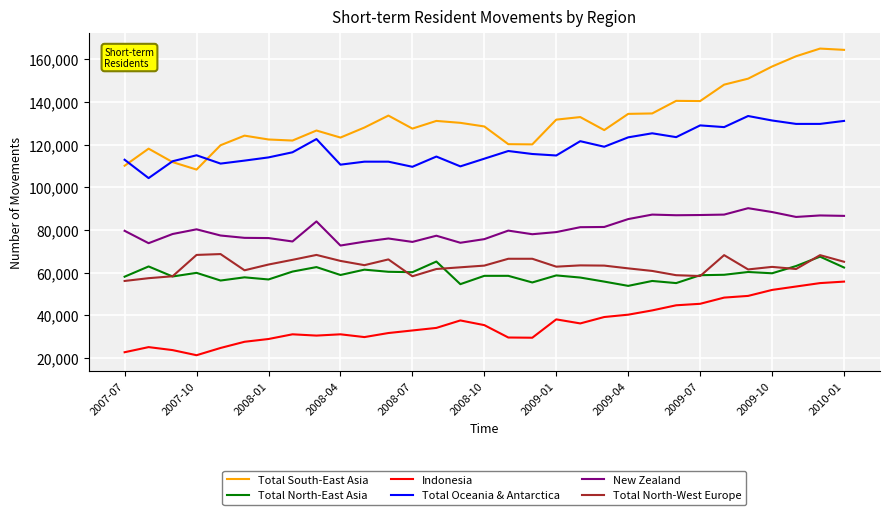

What is the average value of the Total North-East Asia series?

59168